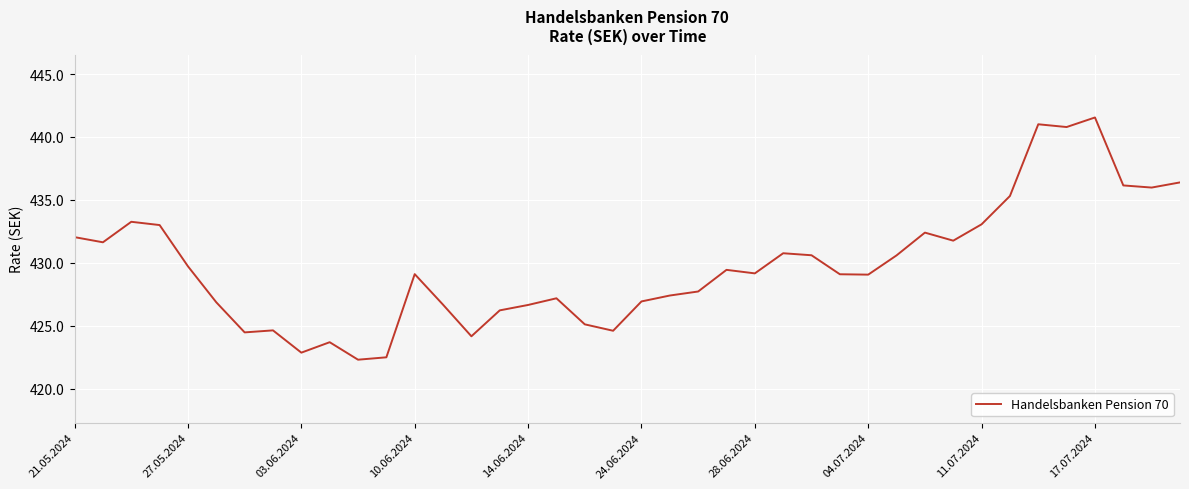

Does the chart display data point markers on the line(s)?

No